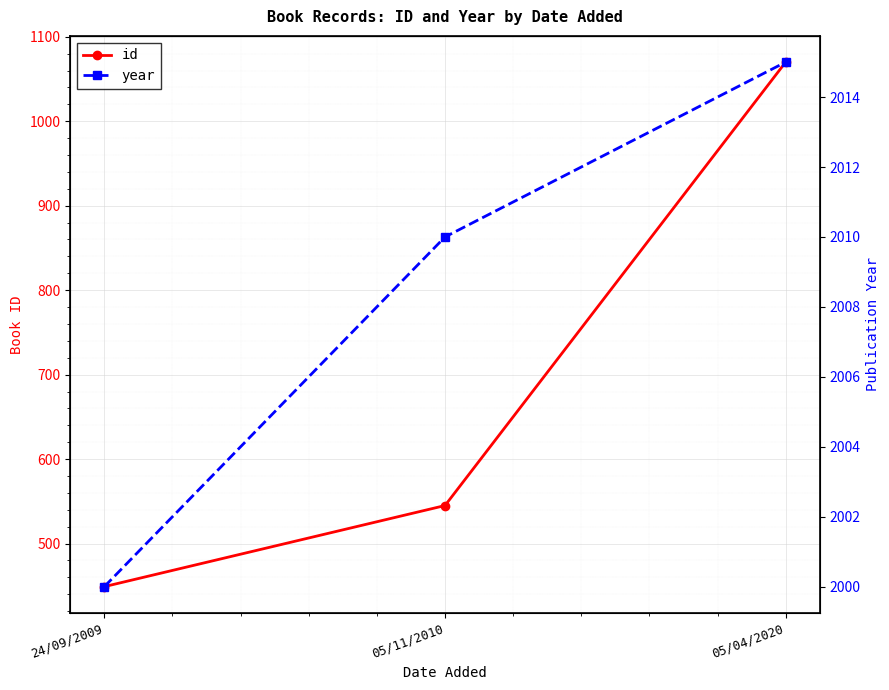

At which label is year closest to 2007?

05/11/2010